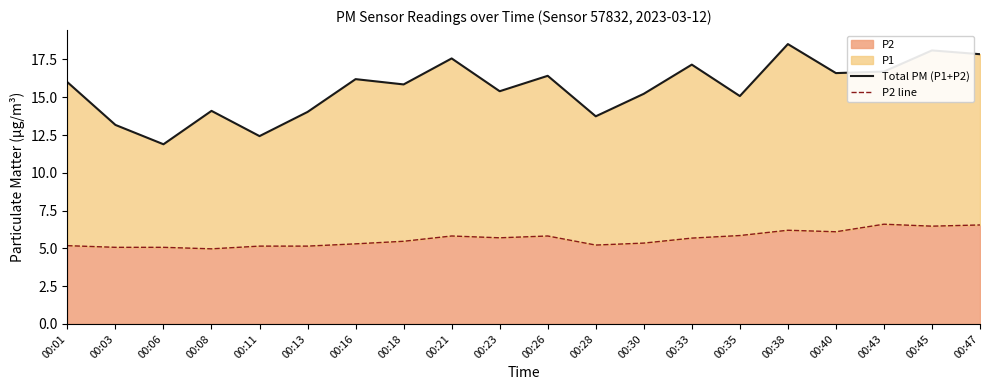

At which label does Total PM (P1+P2) first exceed 16?

00:16